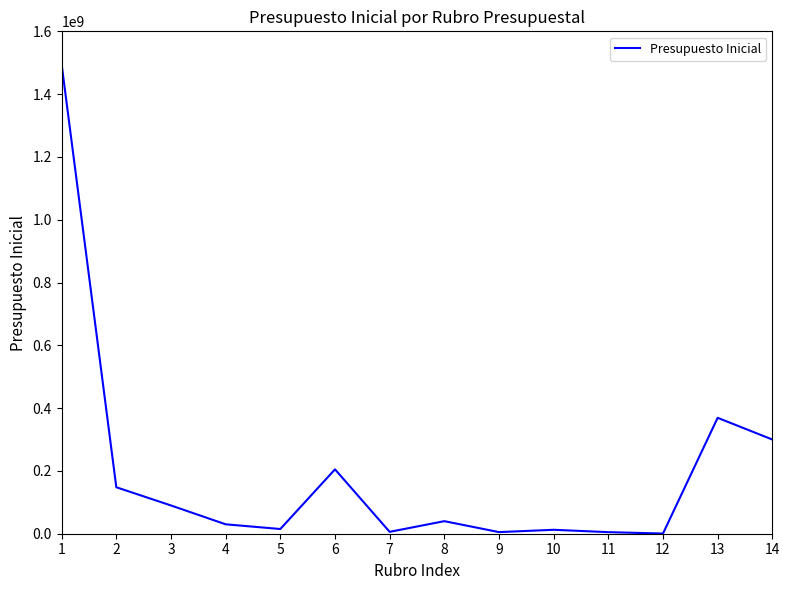

The value at 6 is 330962278. True or false?

False